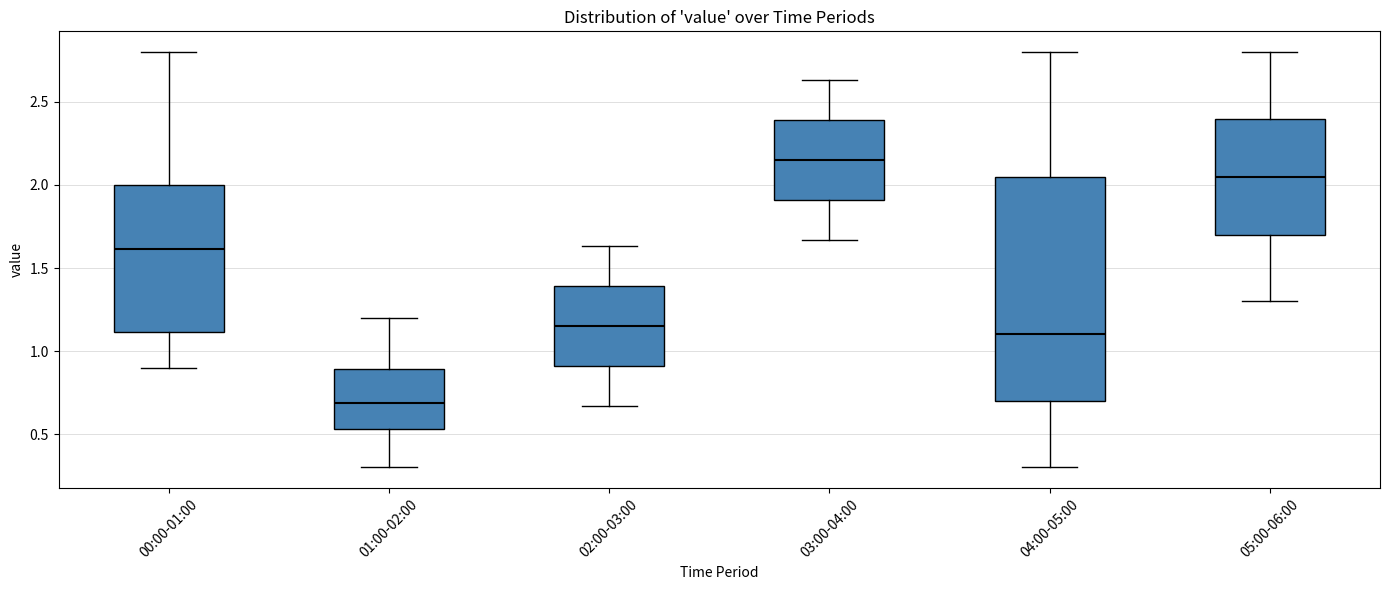

Where is the lower edge of the box for 01:00-02:00 on the y-axis? The values are not printed on the chart, so give them approximately, as read against the axis.

0.55